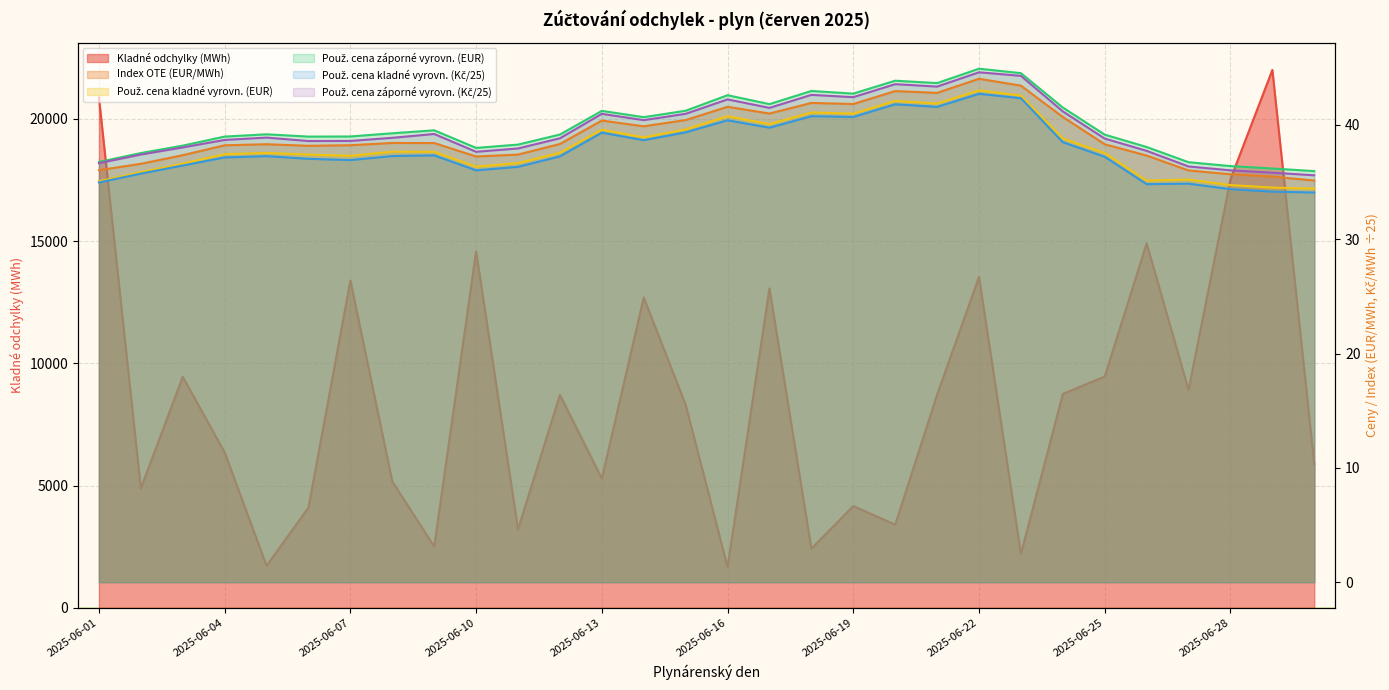

List the labels in order of Použ. cena kladné vyrovn. (EUR) value, smallest first.

2025-06-30, 2025-06-29, 2025-06-28, 2025-06-01, 2025-06-26, 2025-06-27, 2025-06-02, 2025-06-10, 2025-06-03, 2025-06-11, 2025-06-07, 2025-06-06, 2025-06-04, 2025-06-25, 2025-06-05, 2025-06-12, 2025-06-09, 2025-06-08, 2025-06-24, 2025-06-14, 2025-06-13, 2025-06-15, 2025-06-17, 2025-06-16, 2025-06-19, 2025-06-18, 2025-06-21, 2025-06-20, 2025-06-23, 2025-06-22